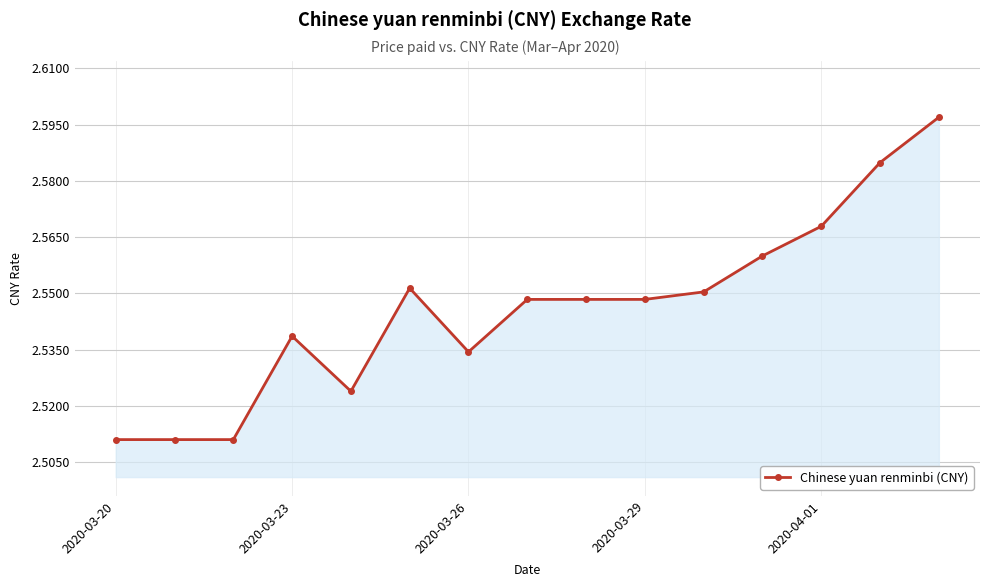

Count the values in the range 2 to 3.

15